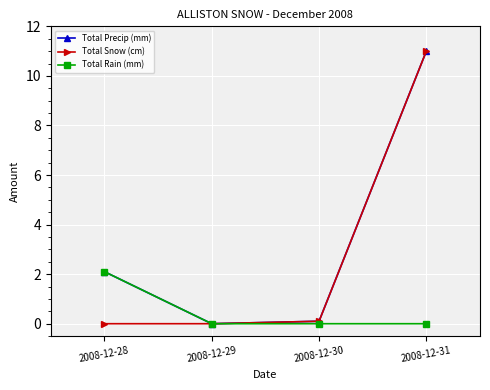

What is the total value across all series at 2008-12-31?

22.0